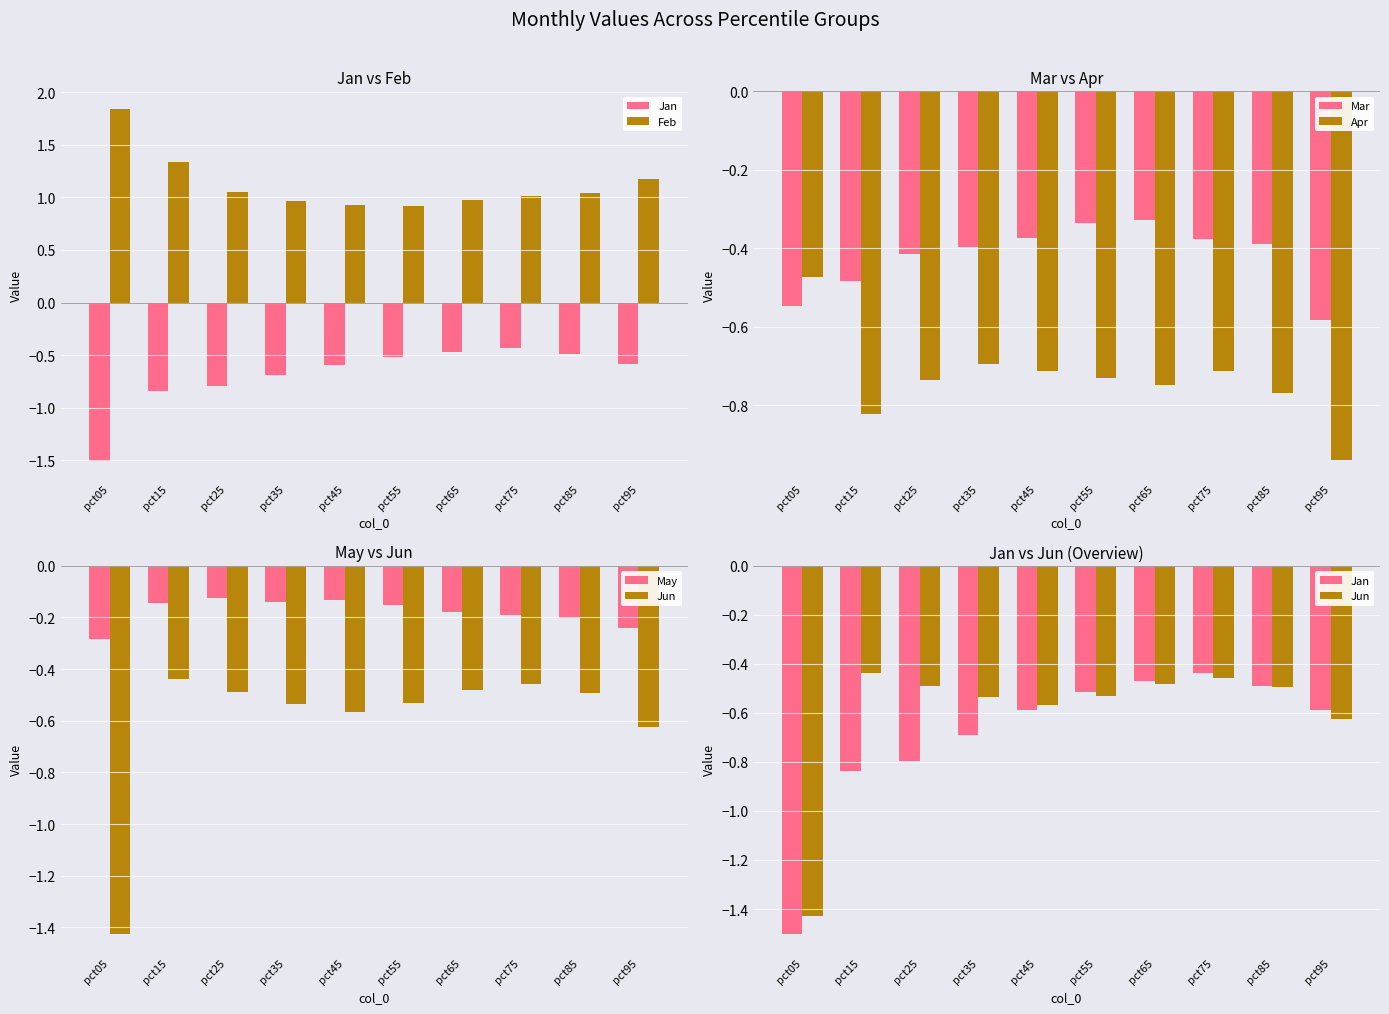

The value of Apr at pct95 is -0.9. True or false?

True